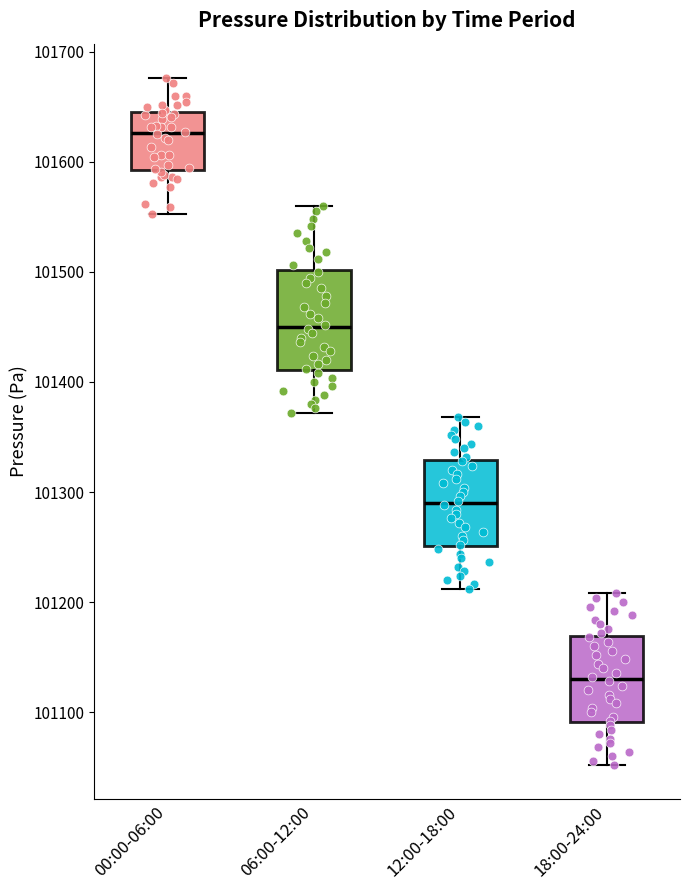

Which box is the tallest, from its lower edge to its upper edge?

06:00-12:00